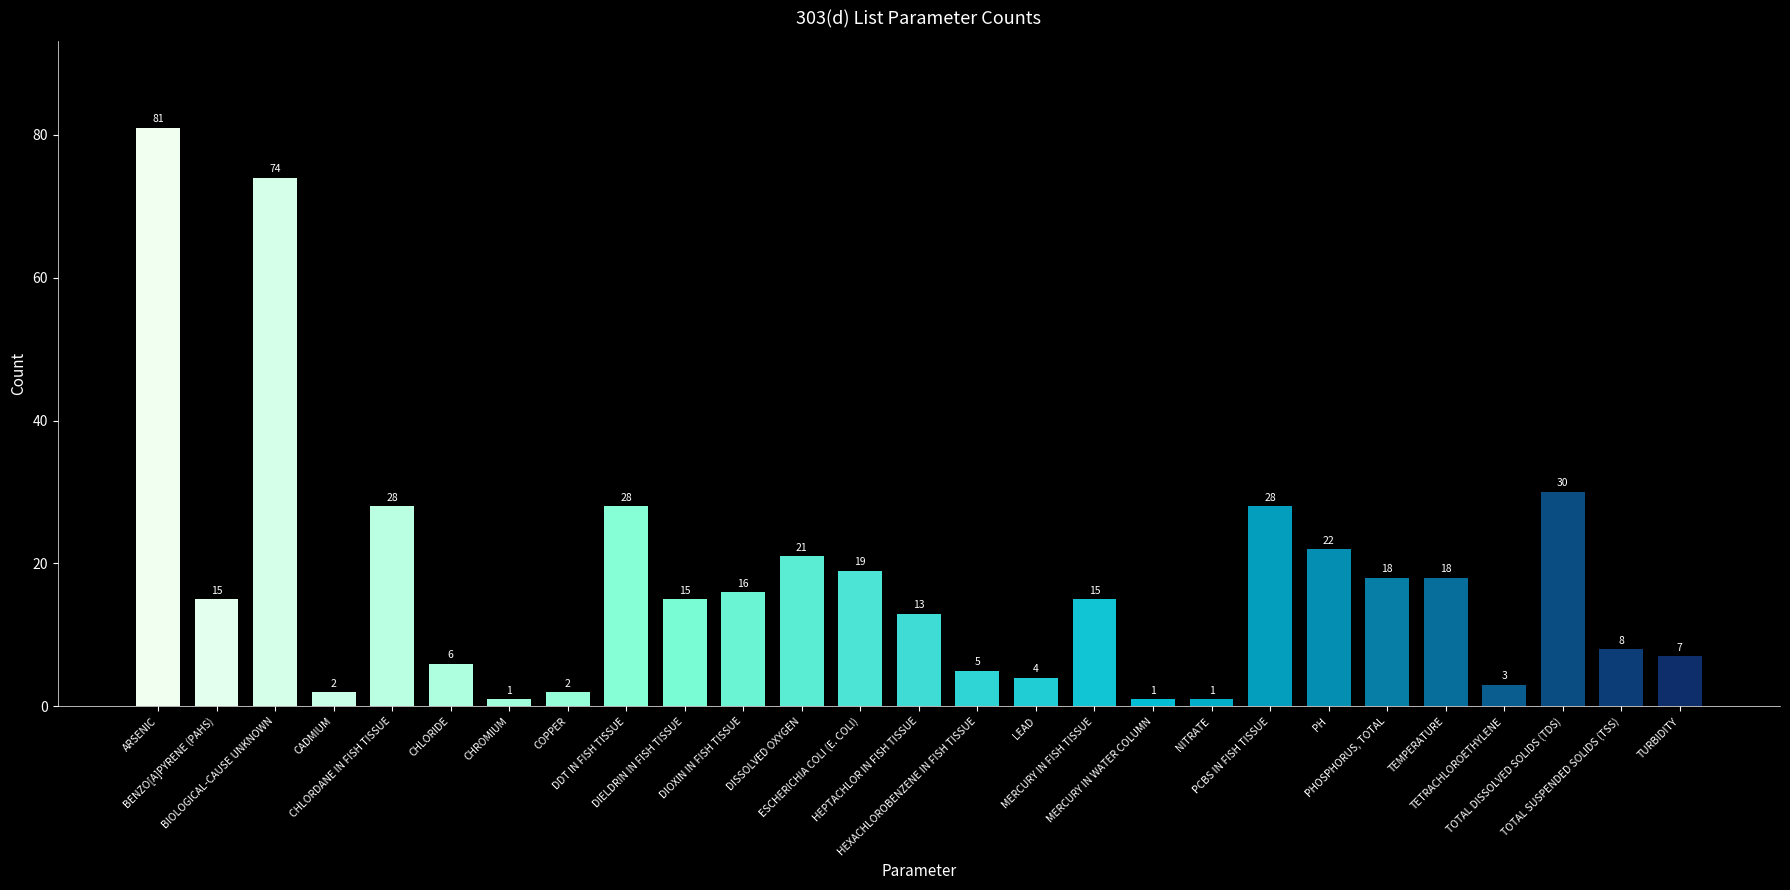

What is the change in value from CHROMIUM to HEXACHLOROBENZENE IN FISH TISSUE?

+4